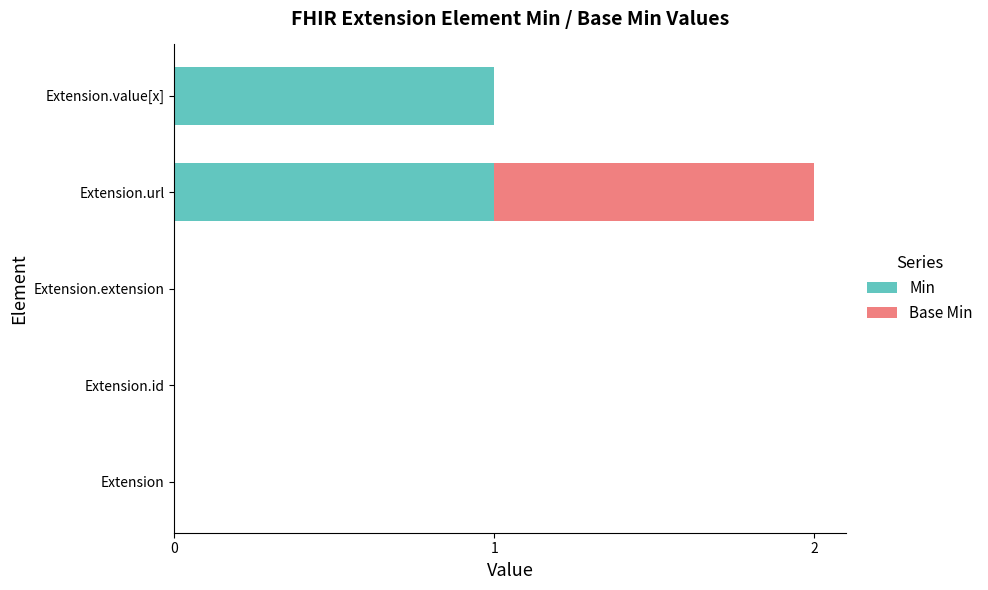

The value of Min at Extension.id is 0. True or false?

True